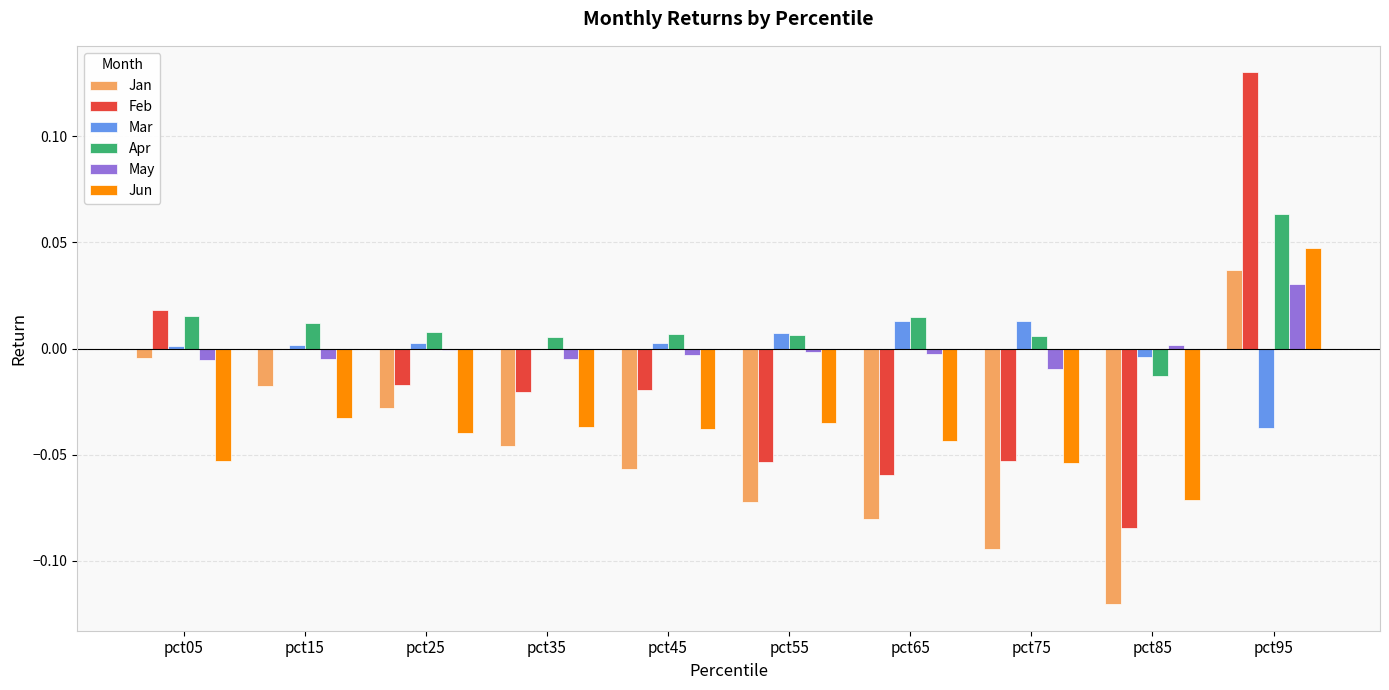

At which label does Jan first exceed 0?

pct95